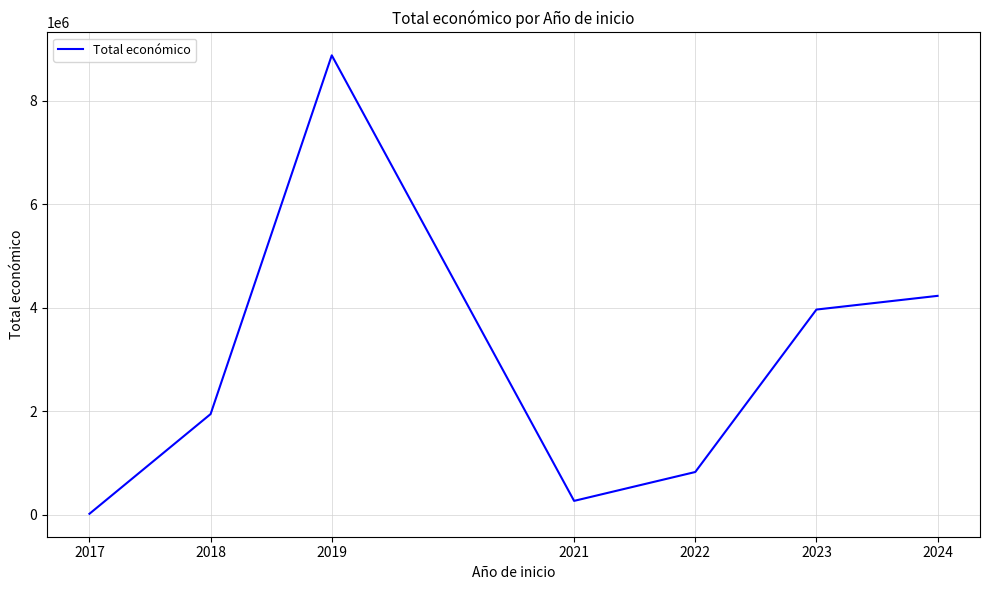

Does the chart have visible grid lines?

Yes